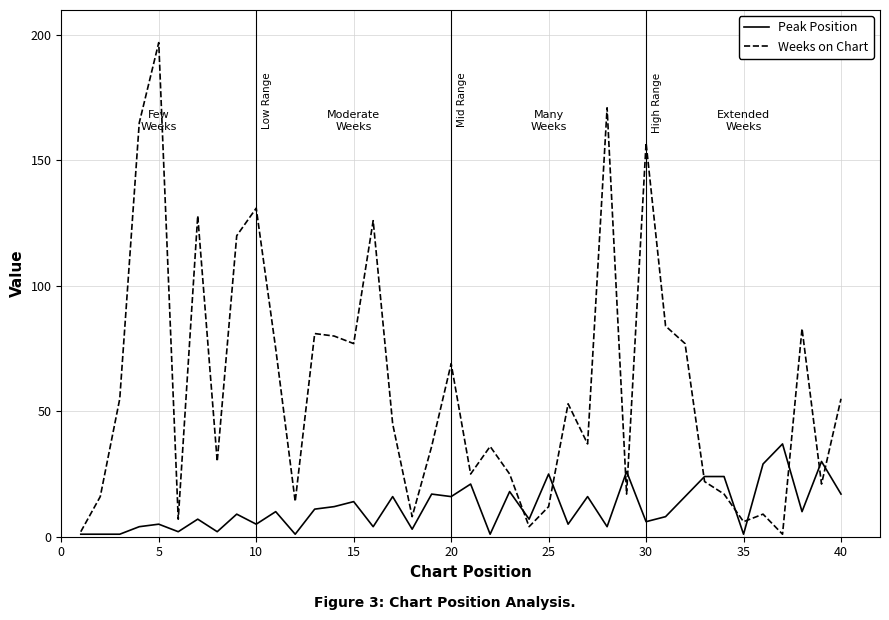

List the series in order of their peak value, highest first.

Weeks on Chart, Peak Position